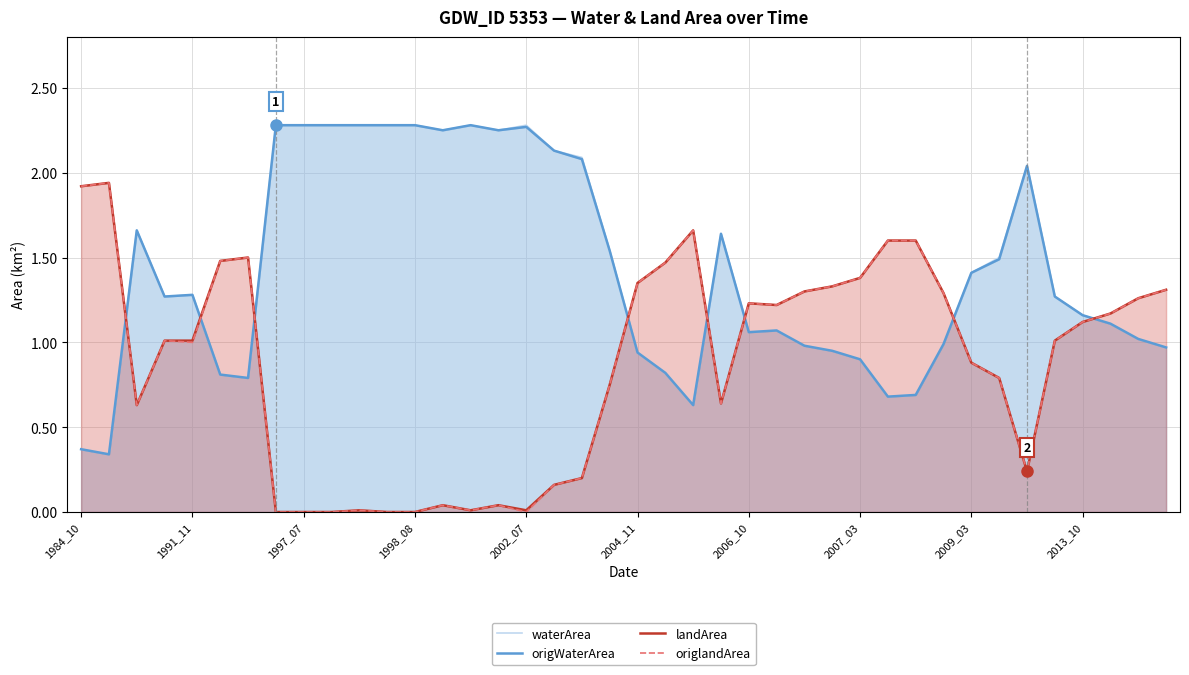

The landArea series shows 1.6 at 1998_08. True or false?

False